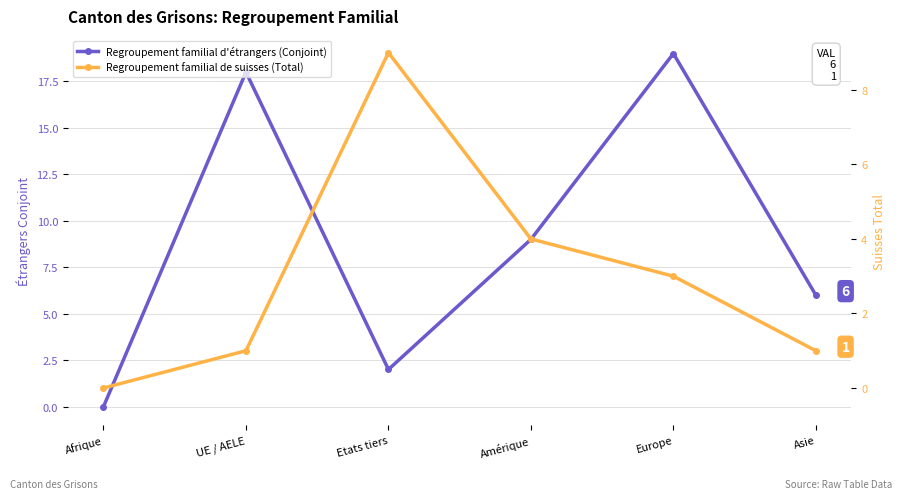

The value of Regroupement familial de suisses (Total) at Asie is 1. True or false?

True